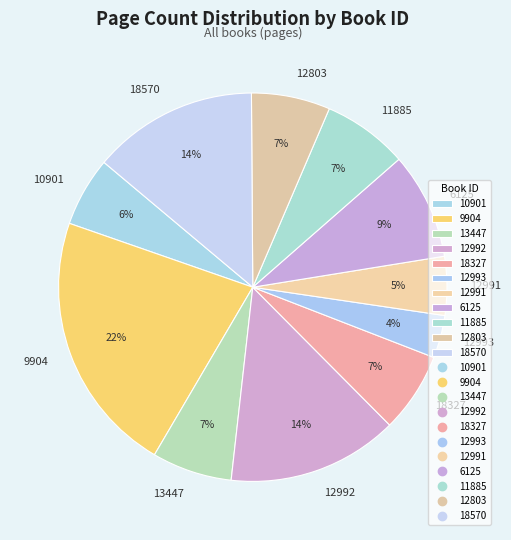

Do 12993 and 12991 together represent more than half of the pie?

No